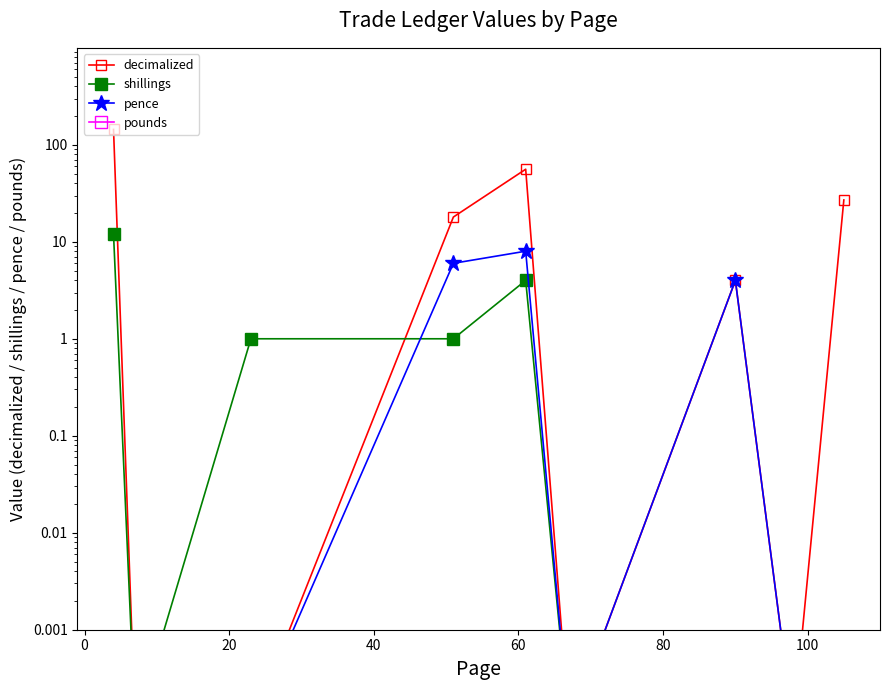

What is the highest value of the pence series?

8.0